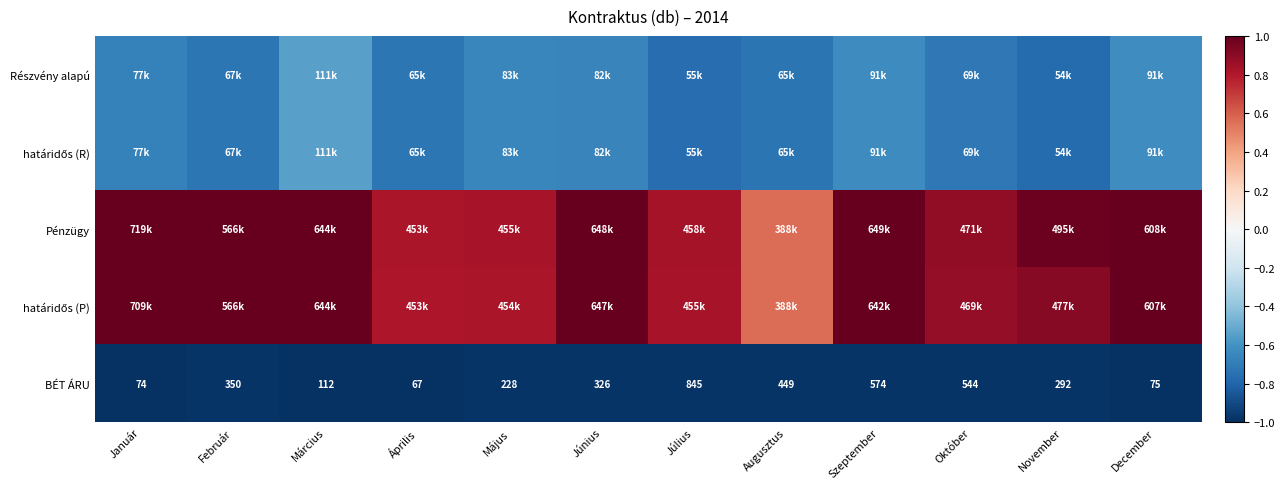

Where is BÉT ÁRU nearest to the value 456?

Augusztus